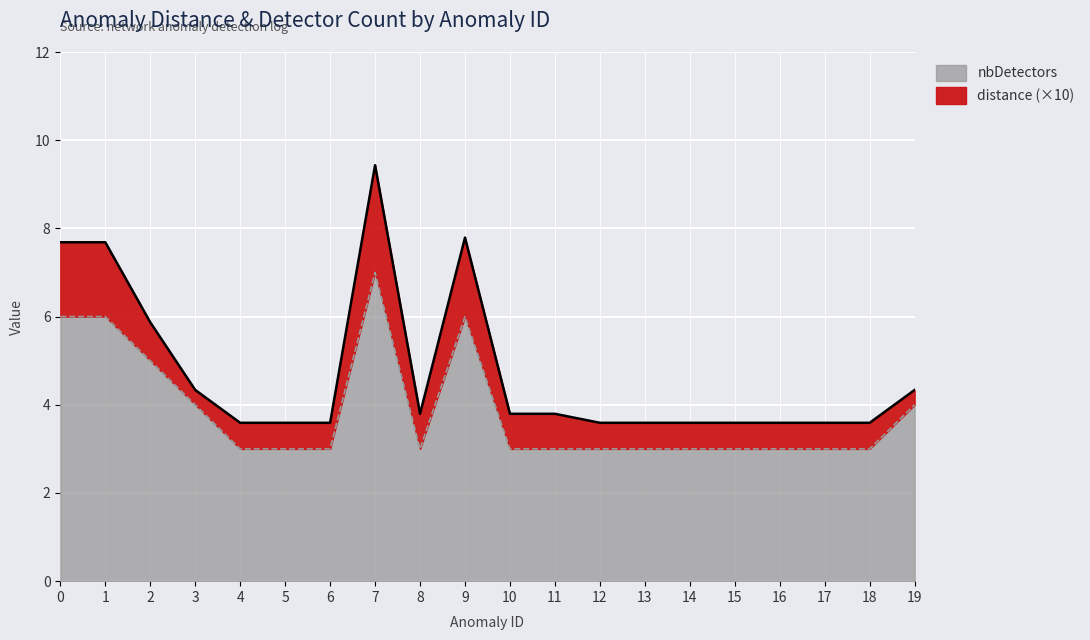

What is the maximum value shown in the chart?

7